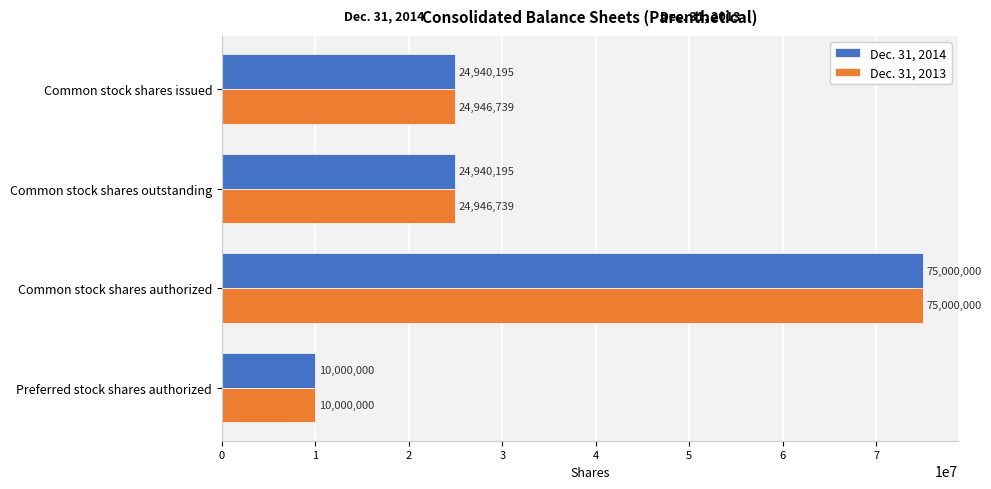

True or false: Dec. 31, 2013 has a value of 14465394 at Common stock shares outstanding.

False